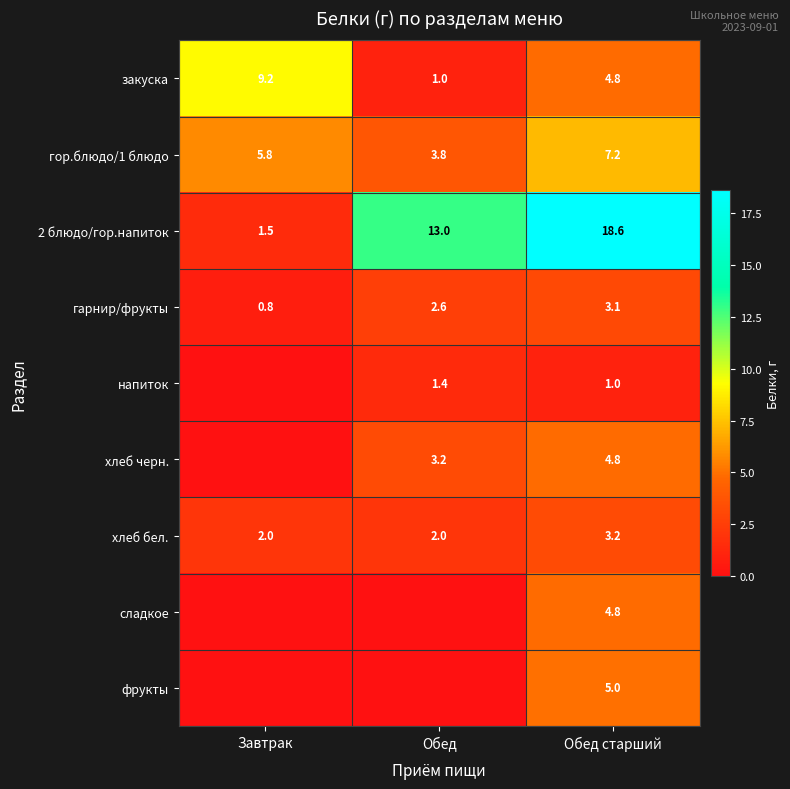

The хлеб черн. series shows 2.8 at Обед старший. True or false?

False